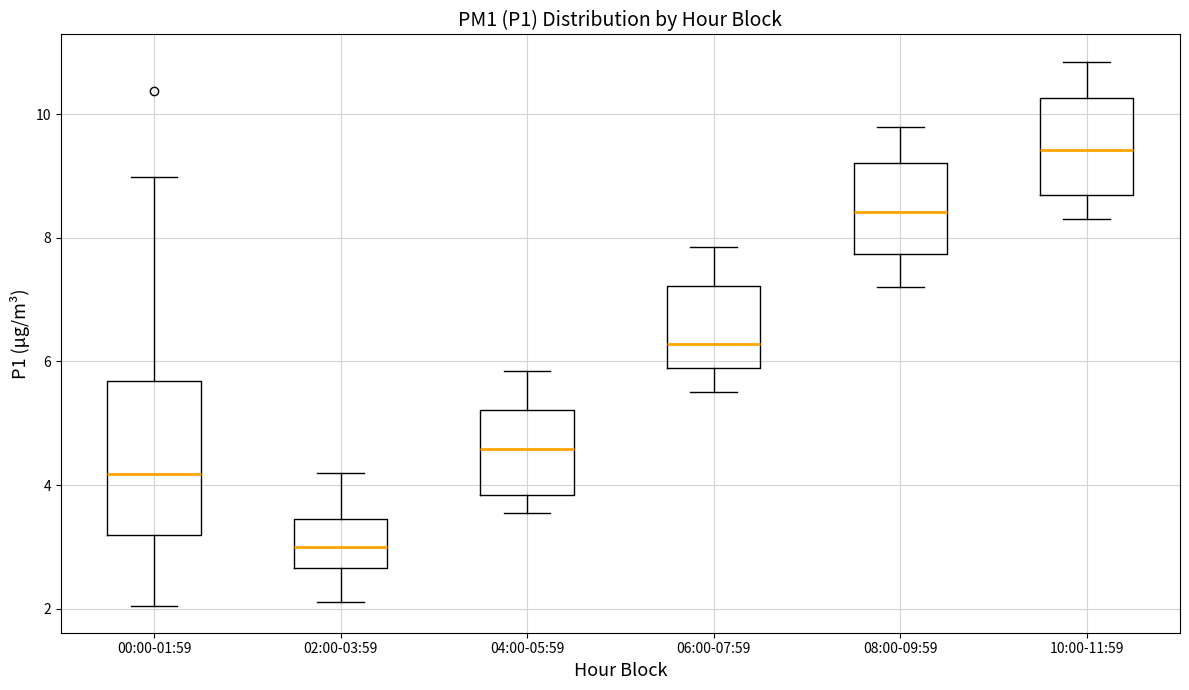

Where does the upper whisker of the box for 10:00-11:59 end on the y-axis? The values are not printed on the chart, so give them approximately, as read against the axis.

10.8